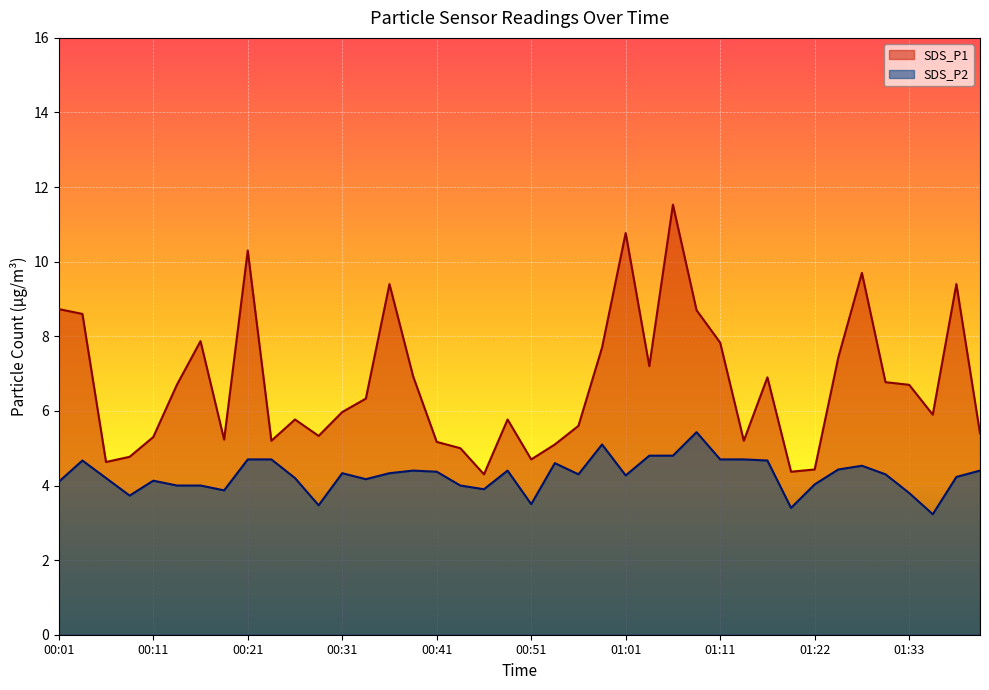

Where is the first local minimum for SDS_P1?

00:06